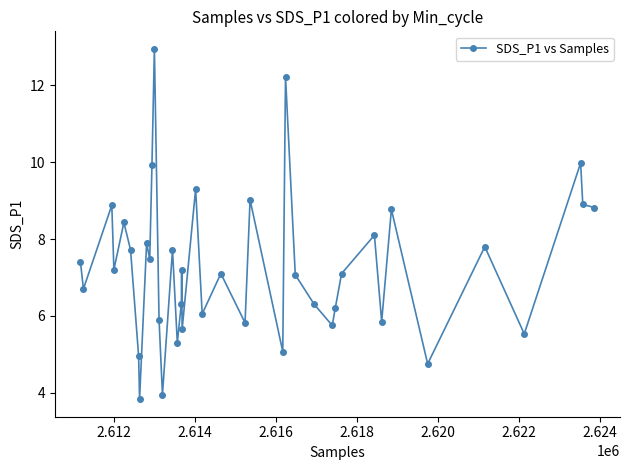

What is the minimum value shown in the chart?

3.8